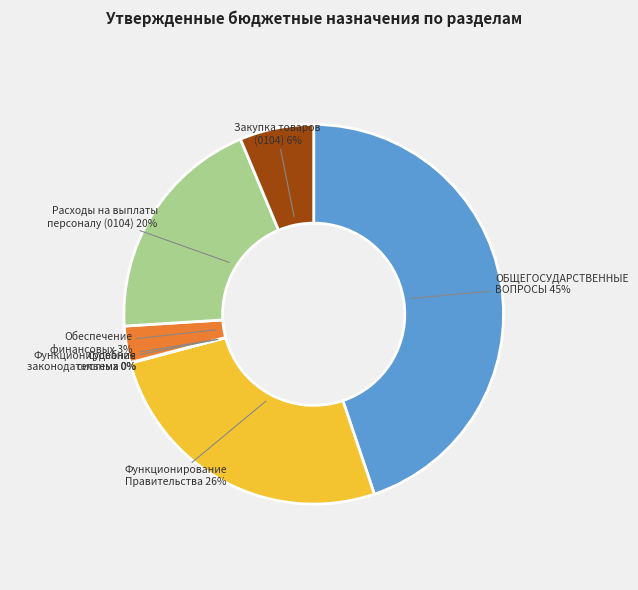

Is there any slice that represents more than half of the pie?

No